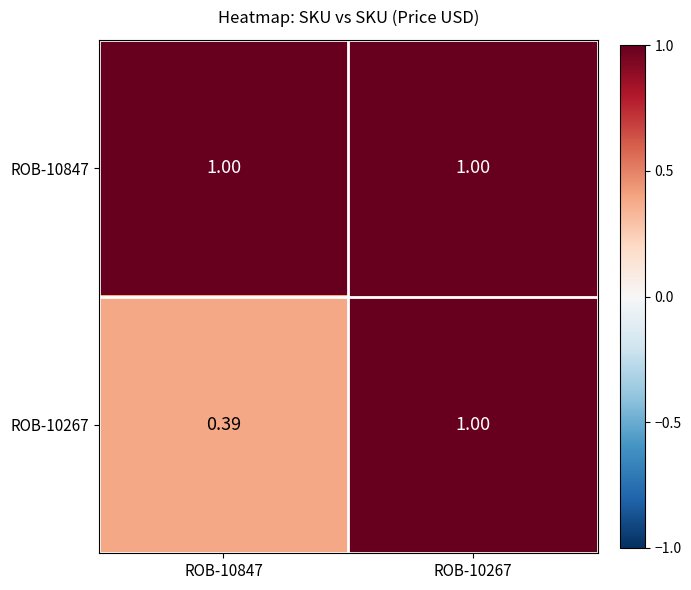

How many data points does each series have?

2